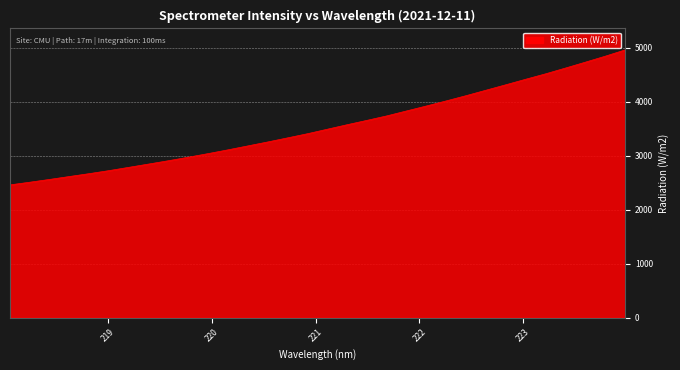

What is the minimum value shown in the chart?

2458.2